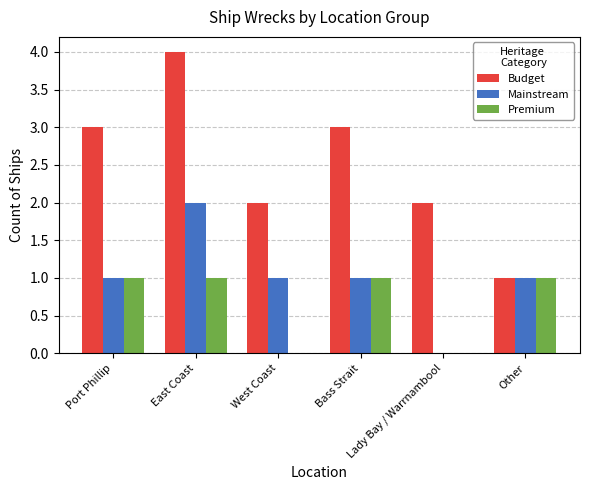

What is the sum of all Budget values?

15